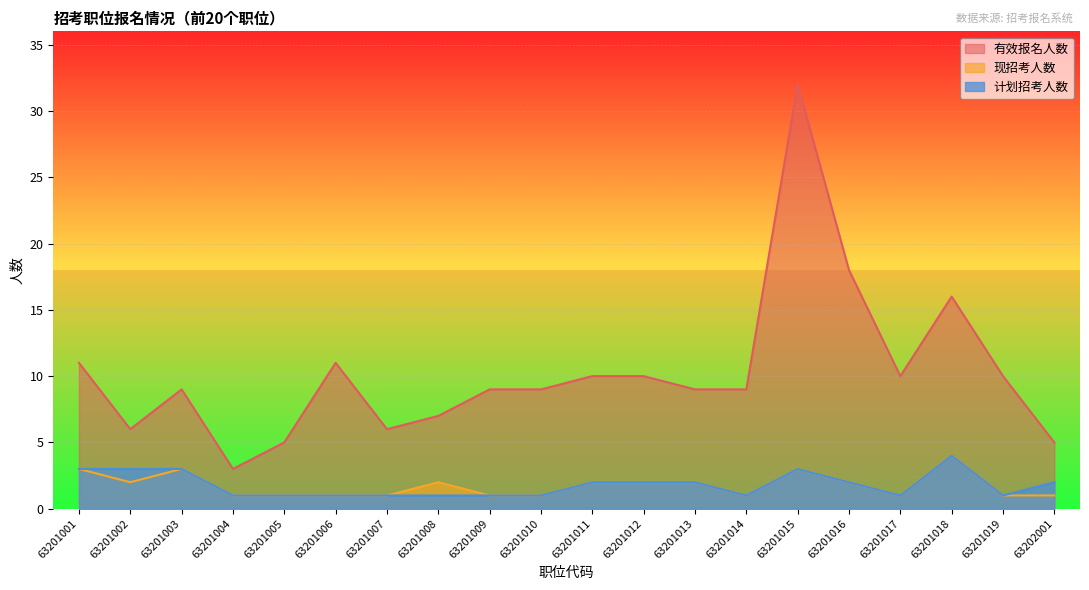

Count the number of categories in the chart.

20